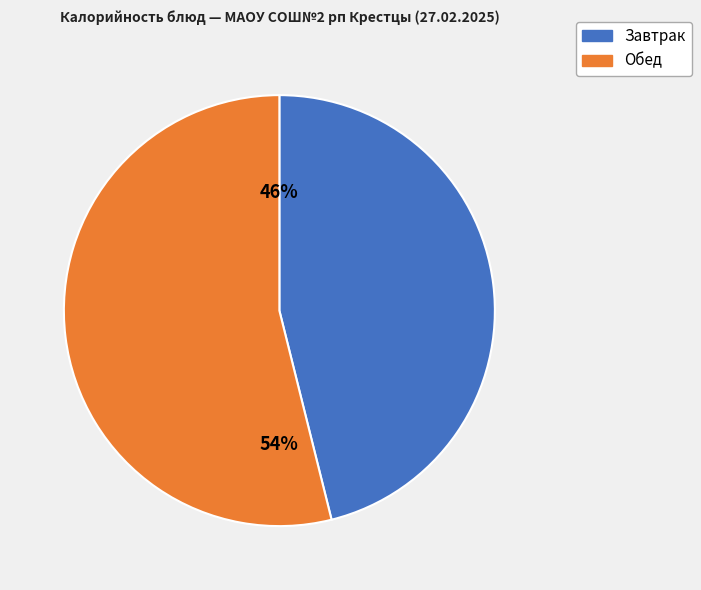

To the nearest percent, what is the difference between the largest and smallest slice percentages?

8%